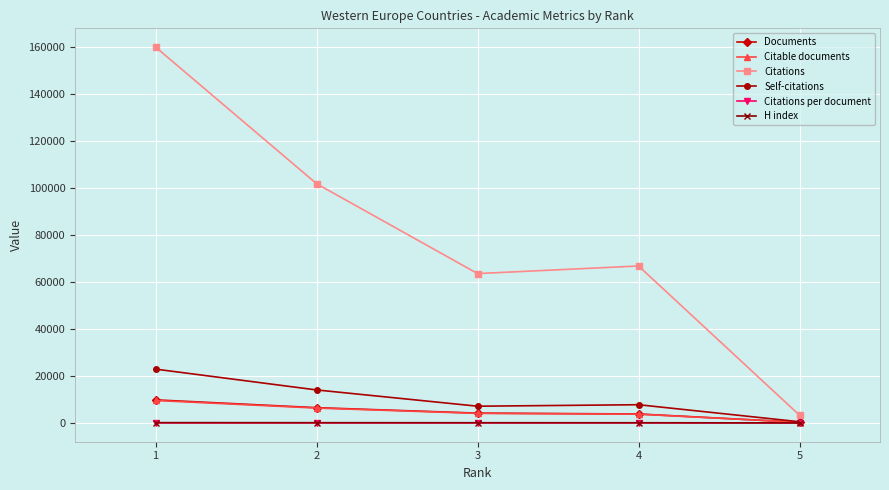

True or false: H index and Citations cross at least once.

False